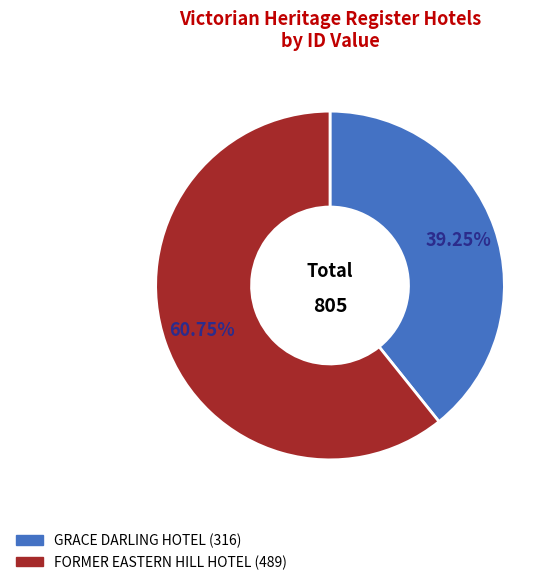

Is it true that GRACE DARLING HOTEL is 39% of the pie?

True